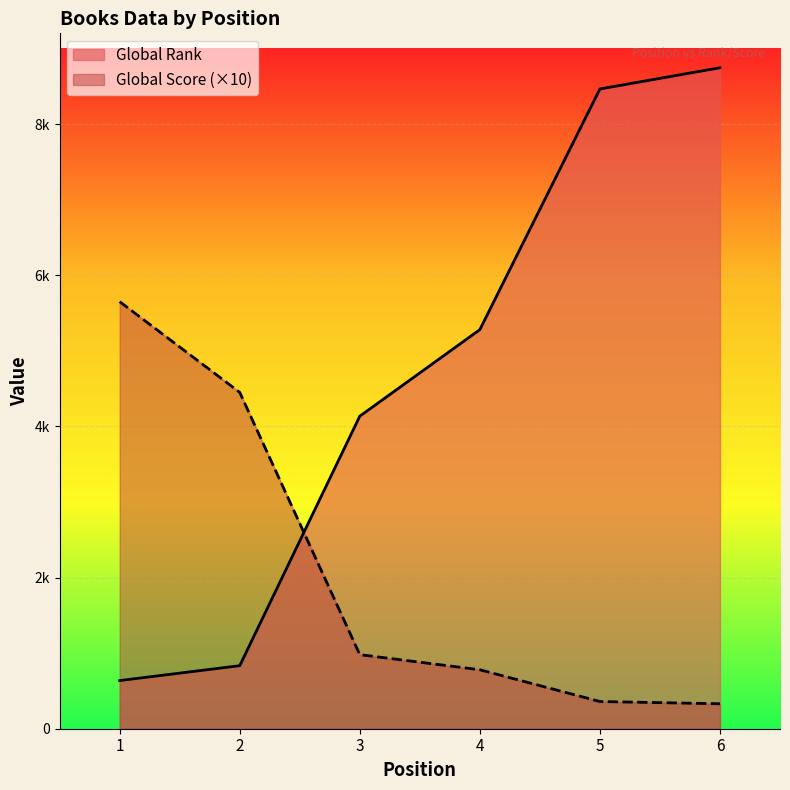

What is the total value across all series at 1?

6287